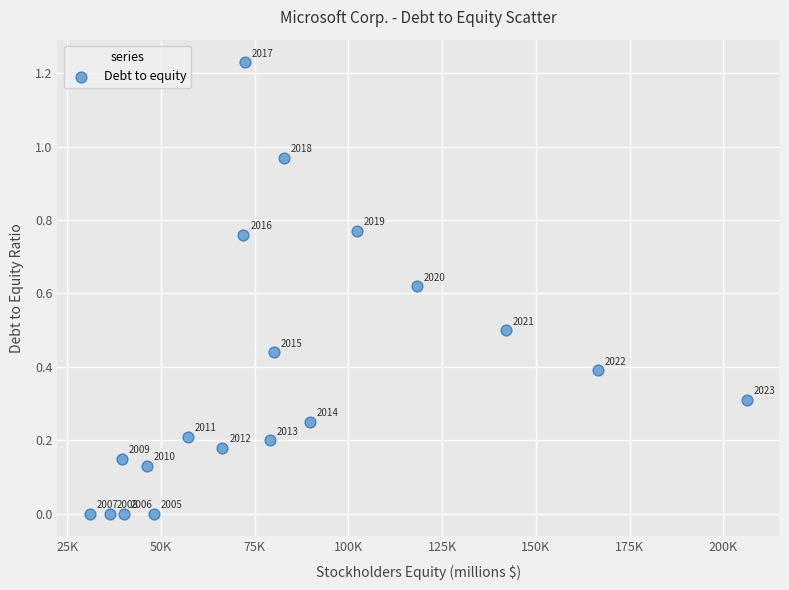

What is the range of X values (max minus min)?

175126.0